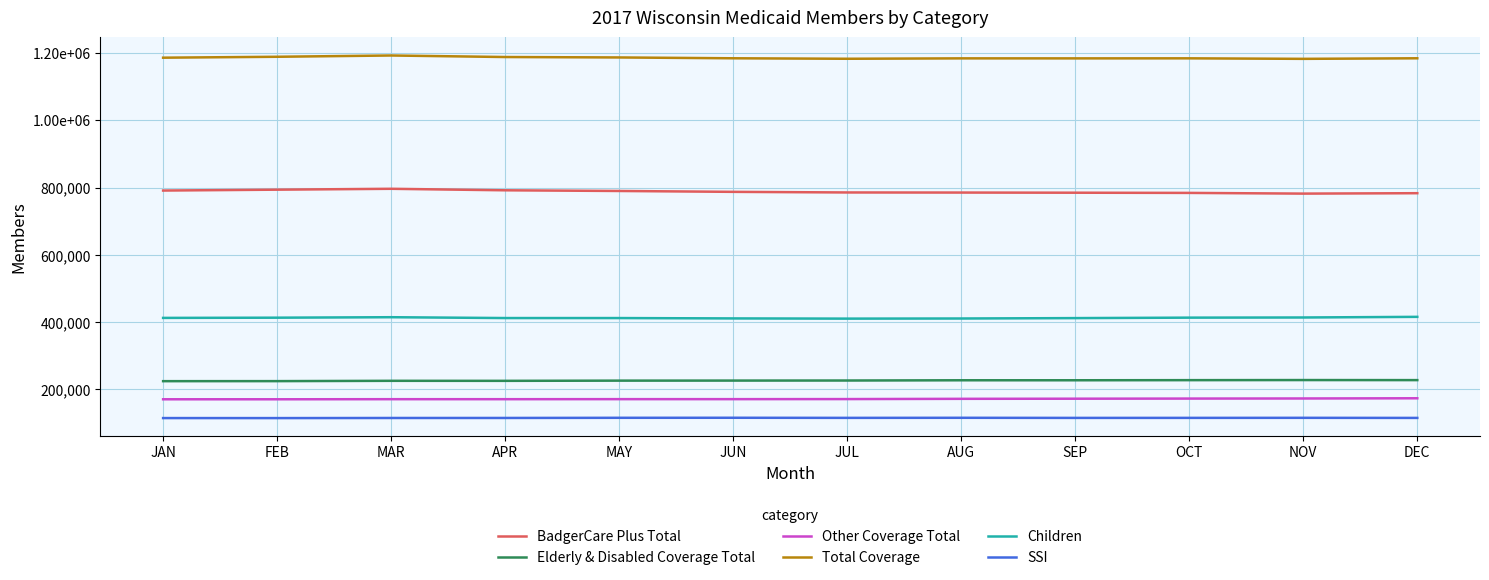

What are all the series names shown in the legend?

BadgerCare Plus Total, Elderly & Disabled Coverage Total, Other Coverage Total, Total Coverage, Children, SSI